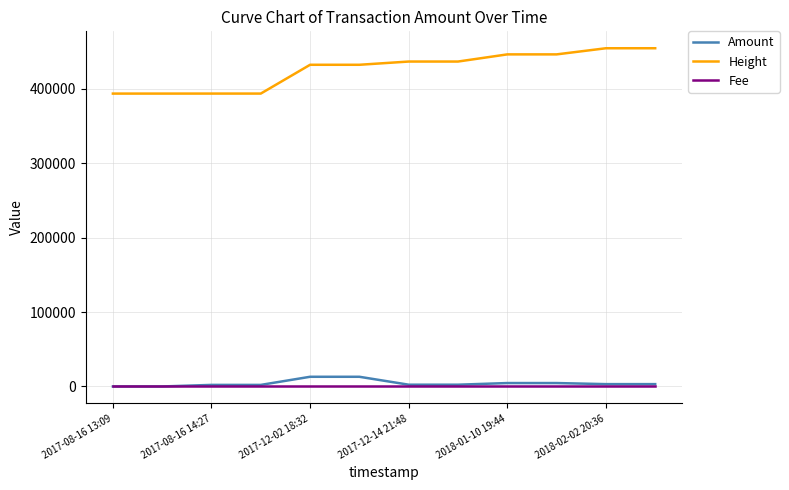

What is the maximum value for Height?

454261